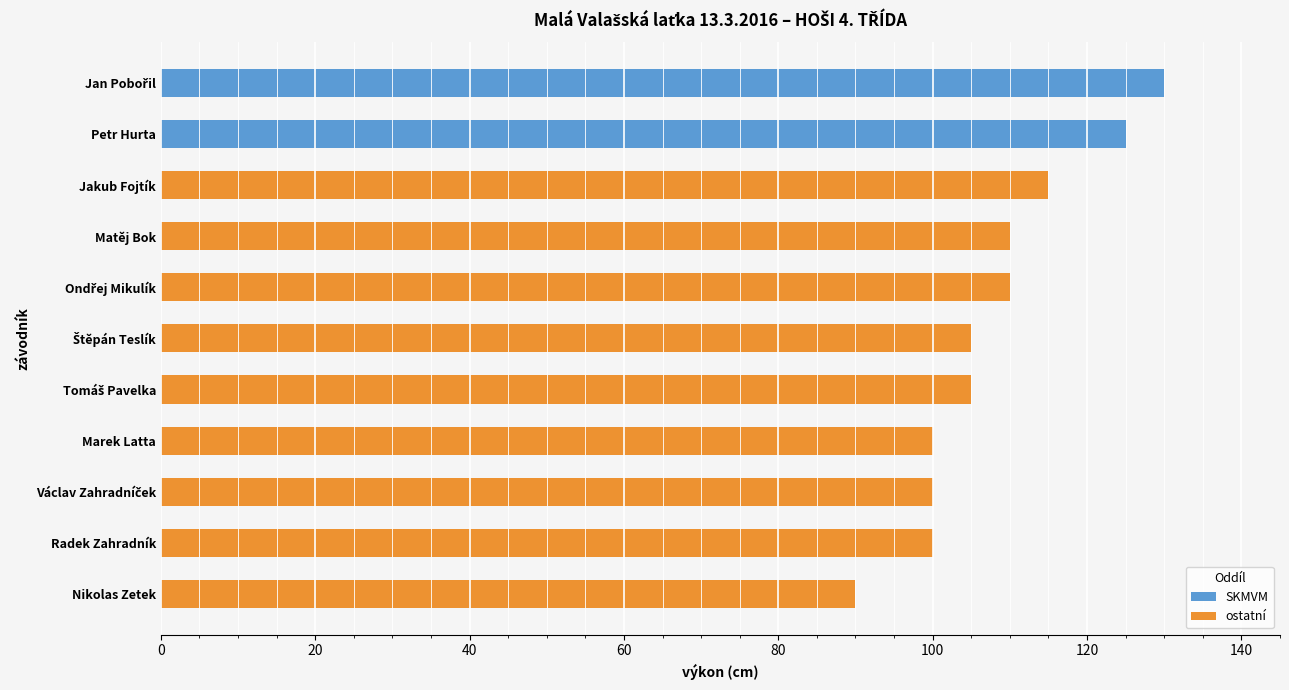

What position from the right is Nikolas Zetek?

1